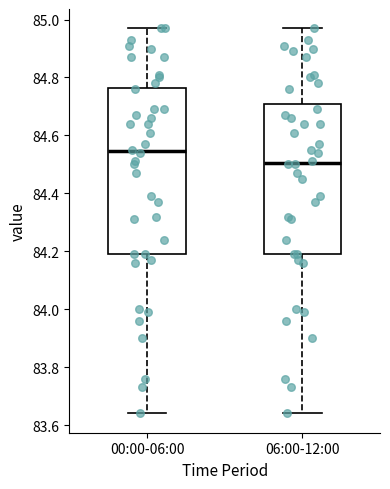

Reading left to right, read every box against the y-axis: the position of its median line, the range the box covers, and the ends of its whiskers. The values are not printed on the chart, so give them approximately, as read against the axis.

00:00-06:00: median 84.54, box 84.20 to 84.76, whiskers 83.64 to 84.98
06:00-12:00: median 84.50, box 84.20 to 84.70, whiskers 83.64 to 84.98